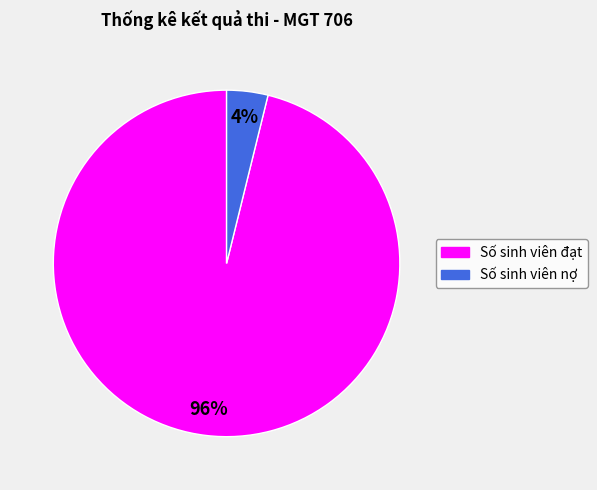

Which has a higher value, Số sinh viên nợ or Số sinh viên đạt?

Số sinh viên đạt